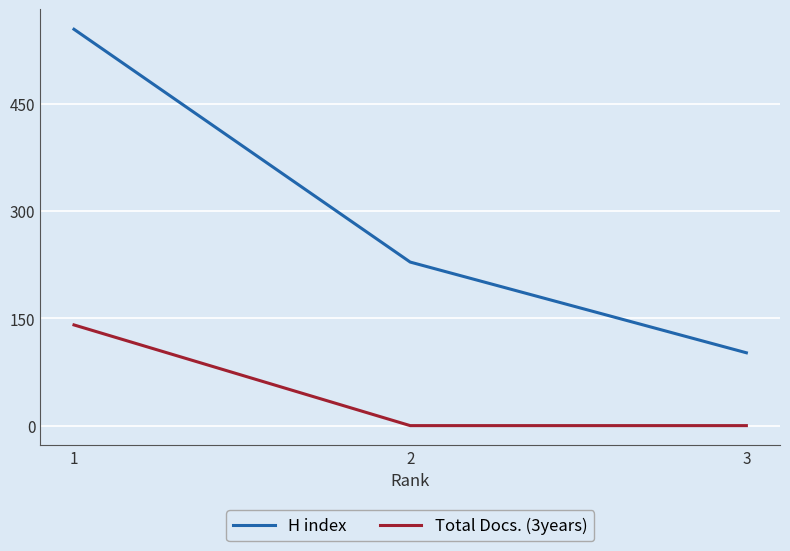

Which series has the widest spread of values?

H index